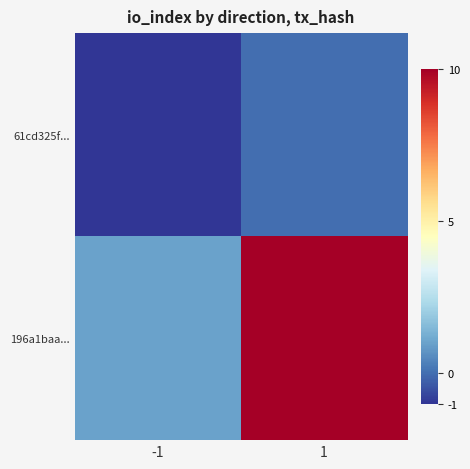

At how many categories does at least one series exceed 8?

1